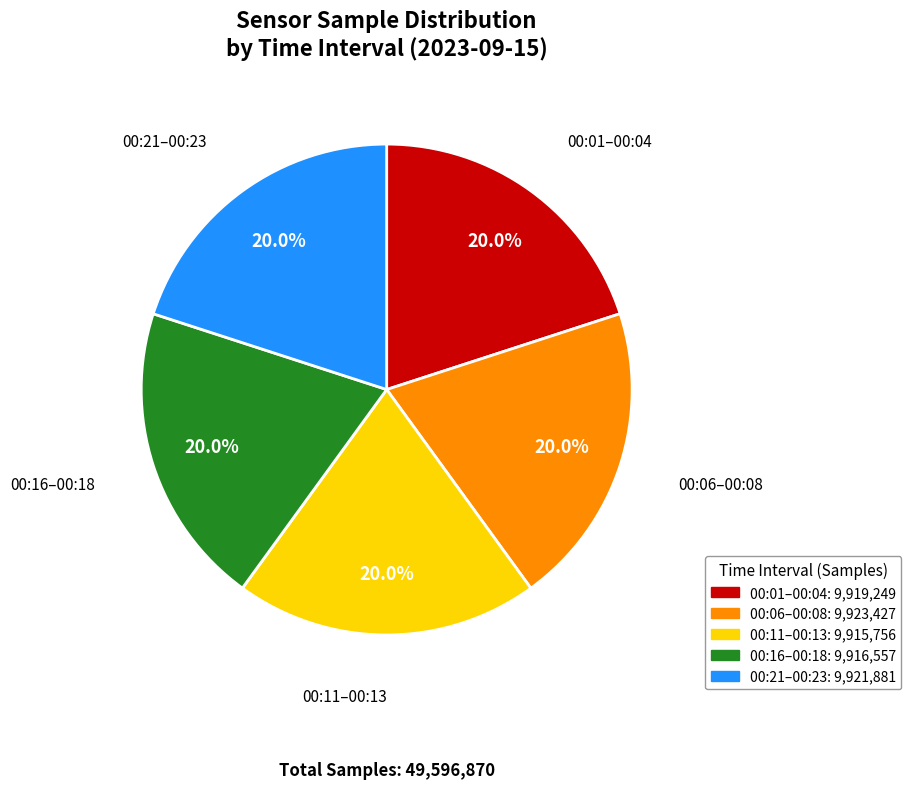

Does any single category account for the majority?

No